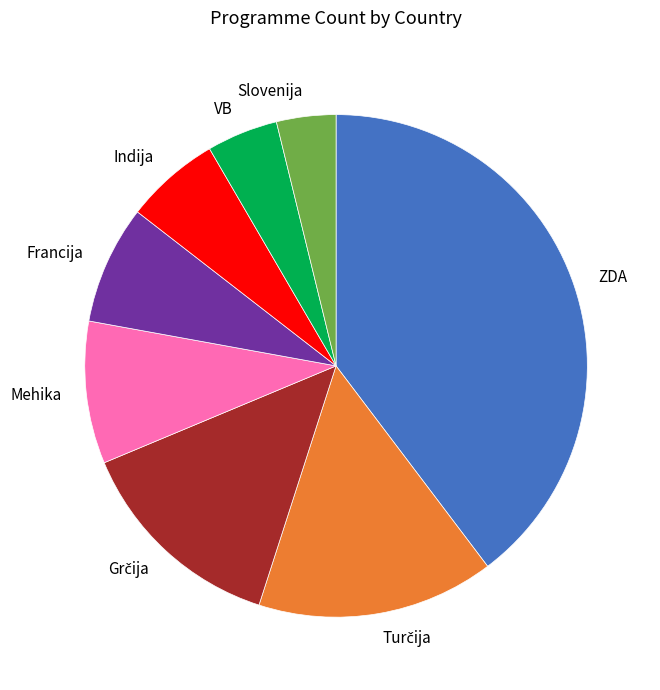

Does any single category account for the majority?

No